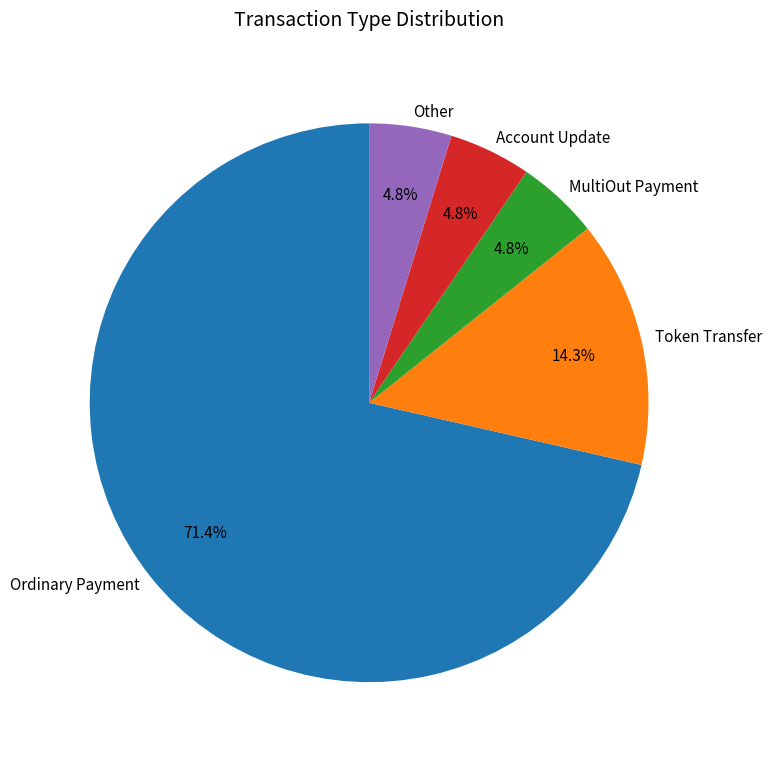

What percentage is NOT represented by Other?

95.2%